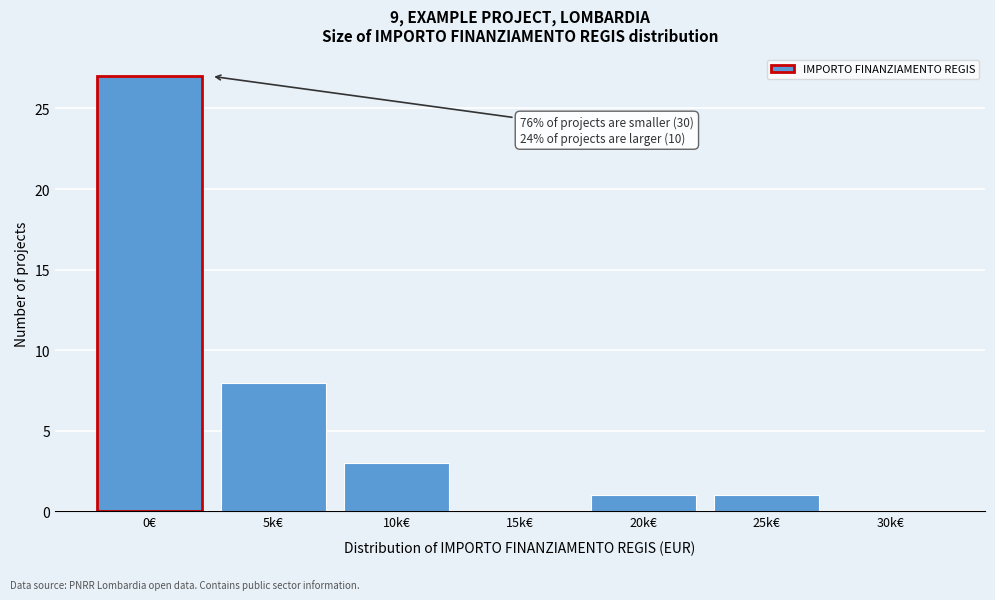

Reading left to right, what are all the values shown in this chart?

0€=27	5k€=8	10k€=3	15k€=0	20k€=1	25k€=1	30k€=0